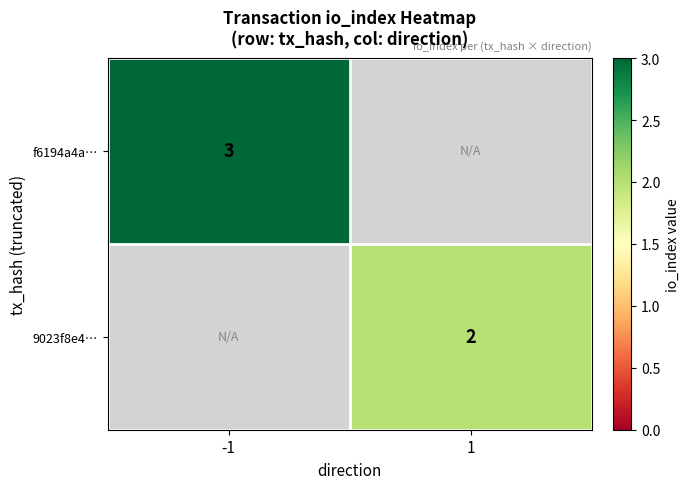

The 9023f8e4… series shows 2 at 1. True or false?

True